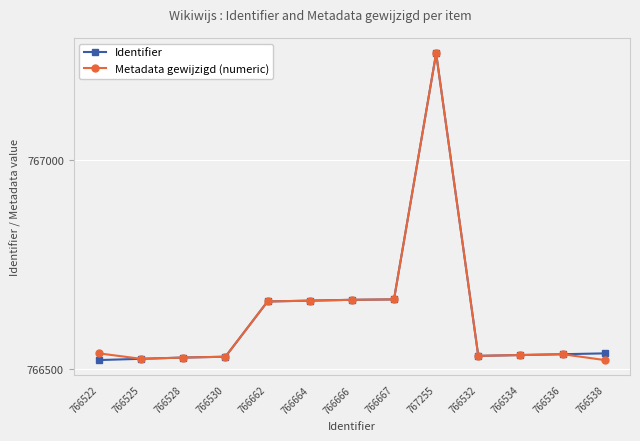

At which category is the sum across all series the highest?

767255